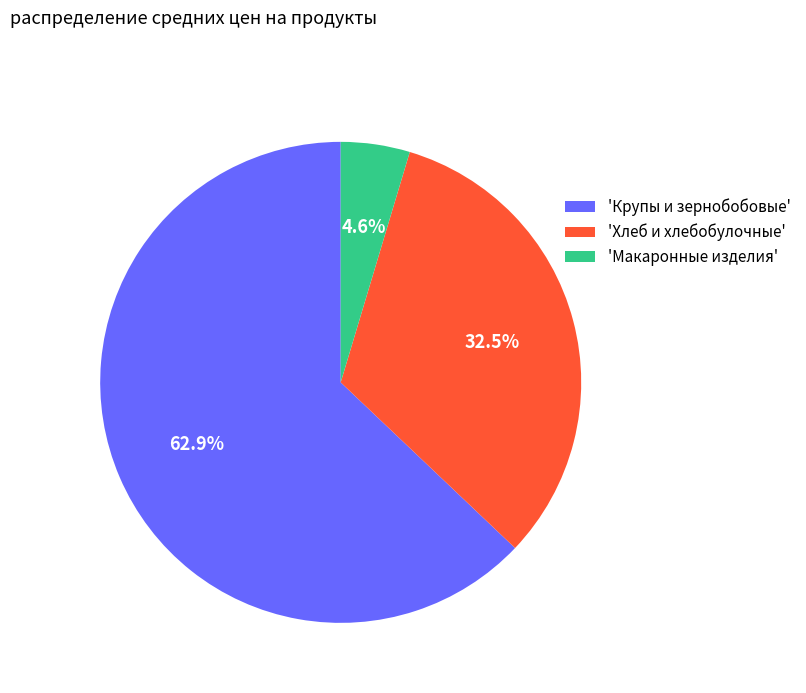

Which category accounts for the majority?

'Крупы и зернобобовые'